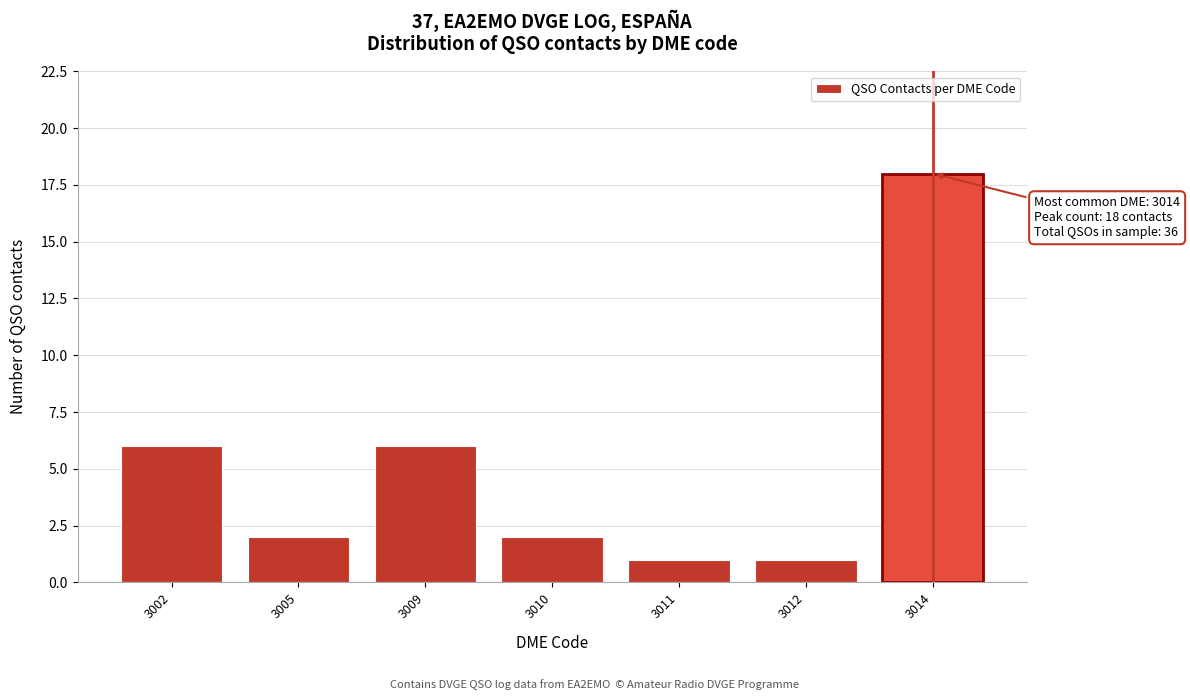

Reading left to right, what are all the values shown in this chart?

3002=6	3005=2	3009=6	3010=2	3011=1	3012=1	3014=18